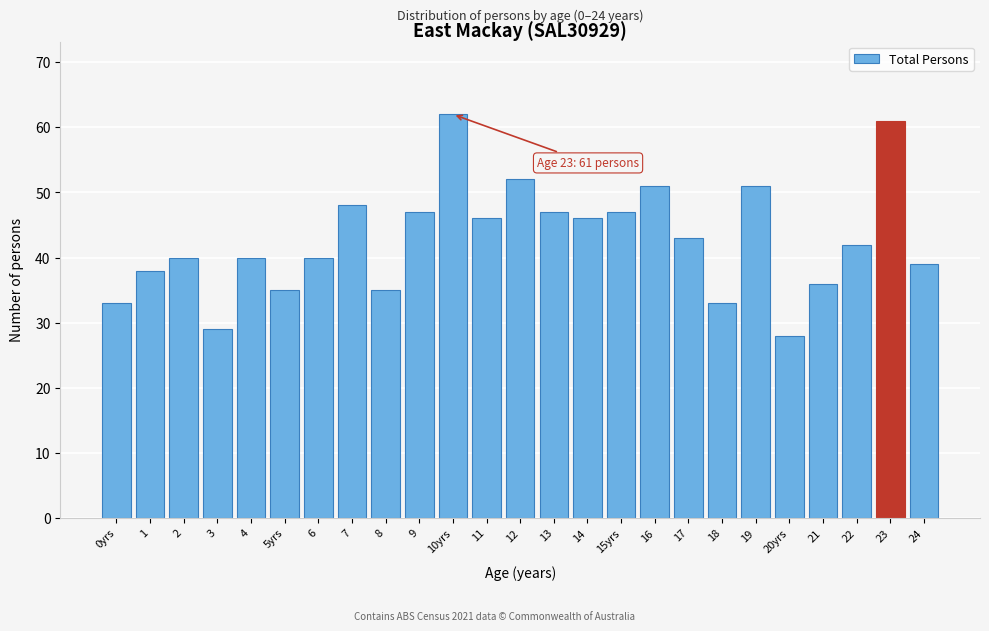

Reading left to right, list all the values displayed in this chart.

33	38	40	29	40	35	40	48	35	47	62	46	52	47	46	47	51	43	33	51	28	36	42	61	39